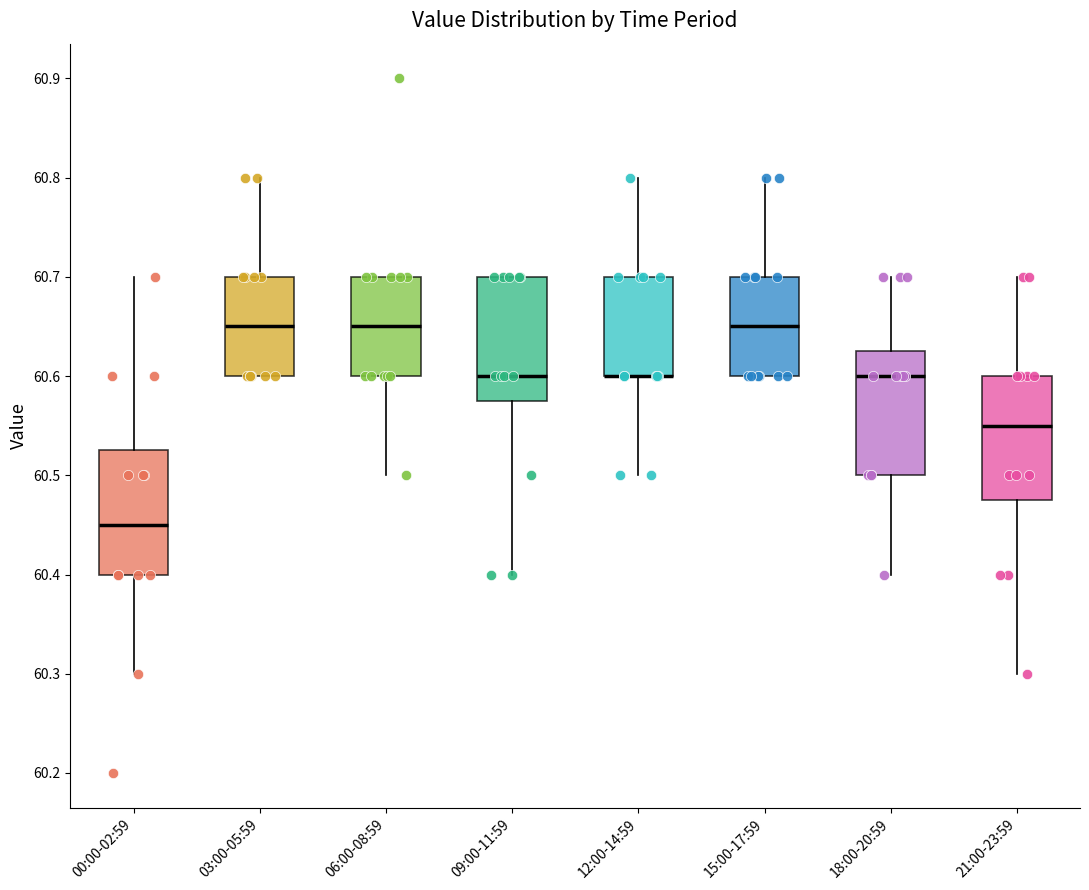

Reading left to right, read every box against the y-axis: the position of its median line, the range the box covers, and the ends of its whiskers. The values are not printed on the chart, so give them approximately, as read against the axis.

00:00-02:59: median 60.45, box 60.40 to 60.53, whiskers 60.30 to 60.70
03:00-05:59: median 60.65, box 60.60 to 60.70, whiskers 60.60 to 60.80
06:00-08:59: median 60.65, box 60.60 to 60.70, whiskers 60.50 to 60.70
09:00-11:59: median 60.60, box 60.58 to 60.70, whiskers 60.40 to 60.70
12:00-14:59: median 60.60 (drawn on the box's lower edge), box 60.60 to 60.70, whiskers 60.50 to 60.80
15:00-17:59: median 60.65, box 60.60 to 60.70, whiskers 60.60 to 60.80
18:00-20:59: median 60.60, box 60.50 to 60.63, whiskers 60.40 to 60.70
21:00-23:59: median 60.55, box 60.48 to 60.60, whiskers 60.30 to 60.70